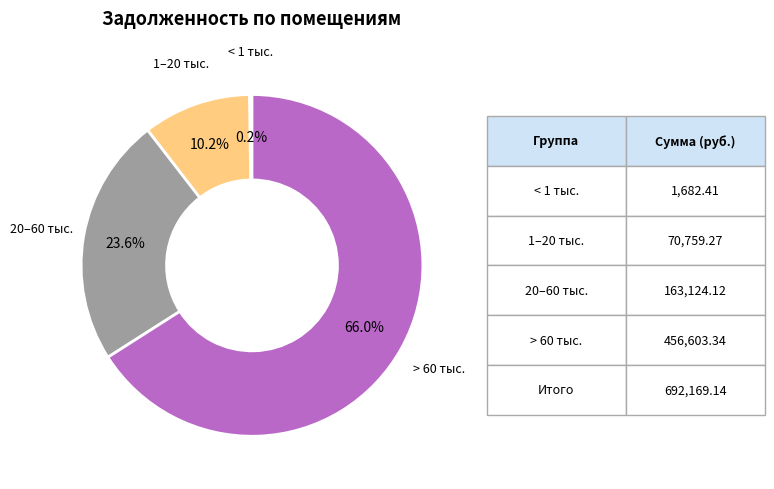

To the nearest percent, what is the average slice percentage?

25%